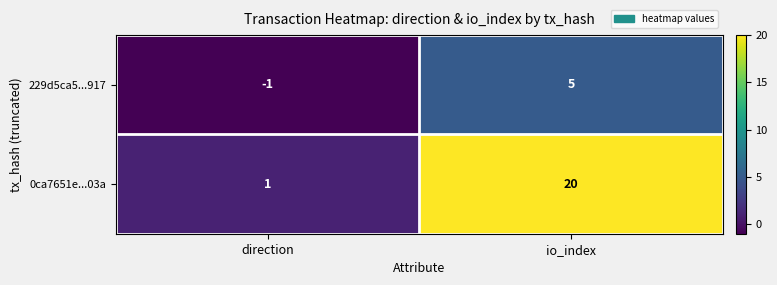

What is the greatest value displayed?

20